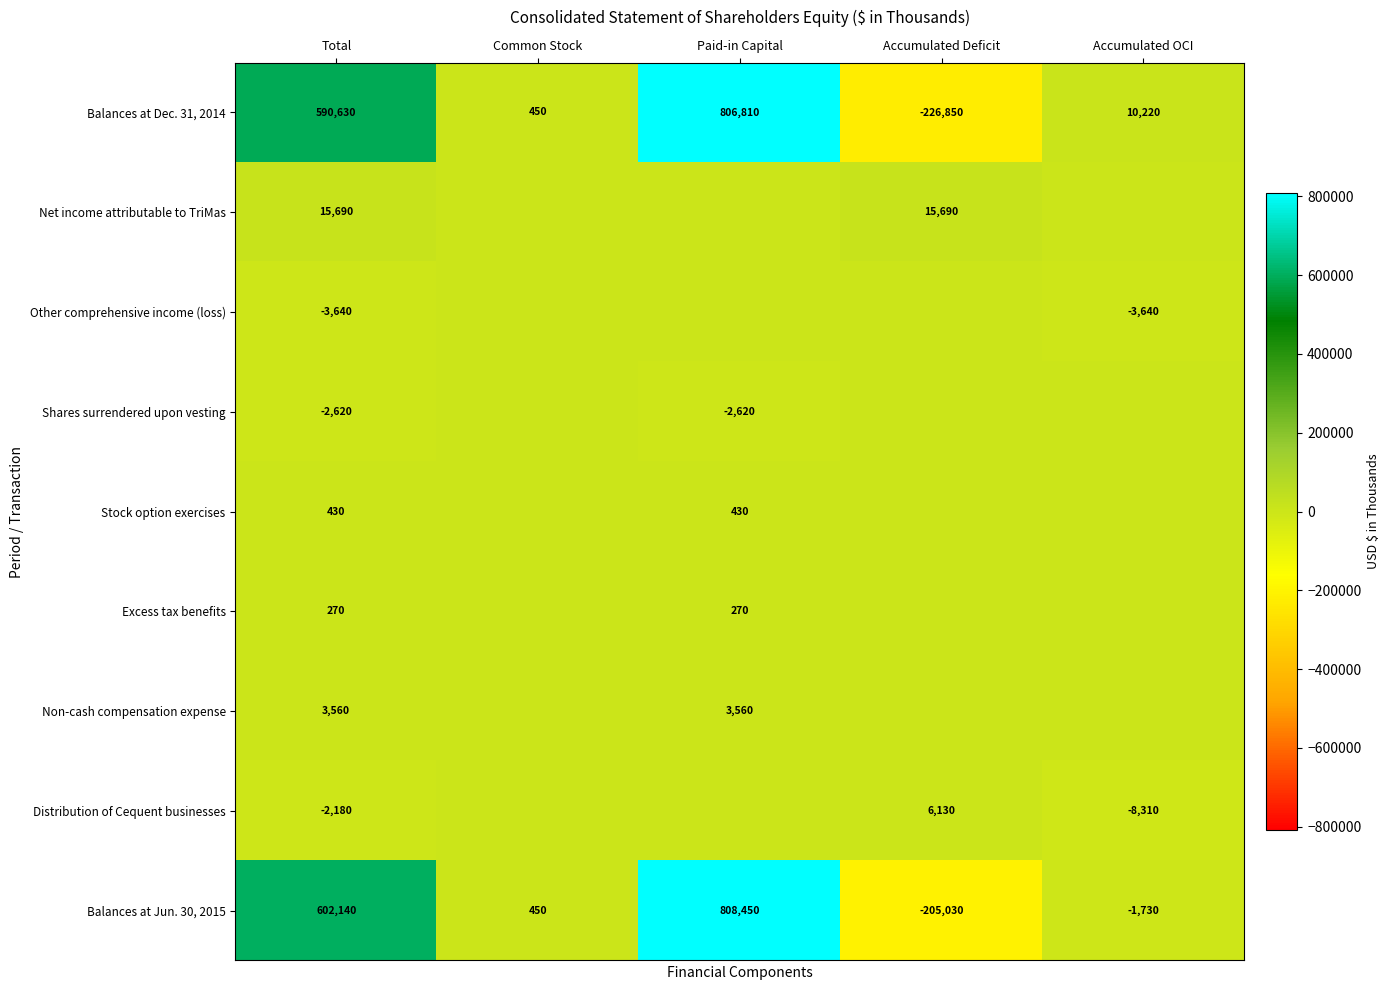

What is the difference between the maximum and minimum values in the Balances at Dec. 31, 2014 series?

1033660